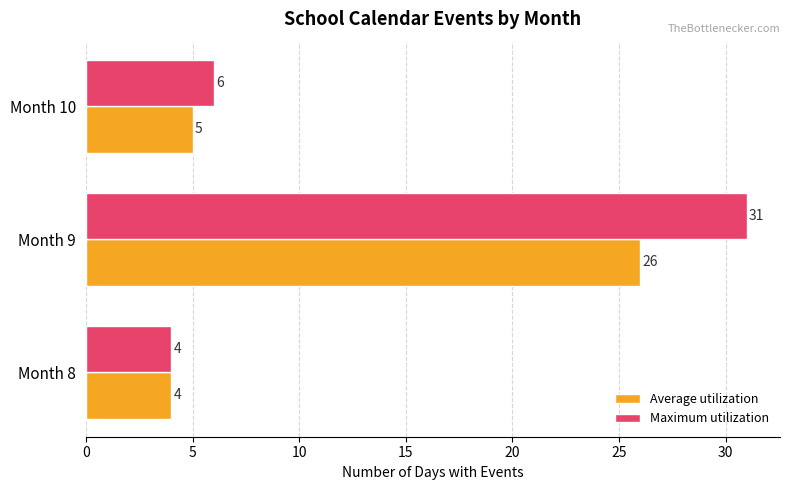

Rank the series by their maximum value, from lowest to highest.

Average utilization, Maximum utilization